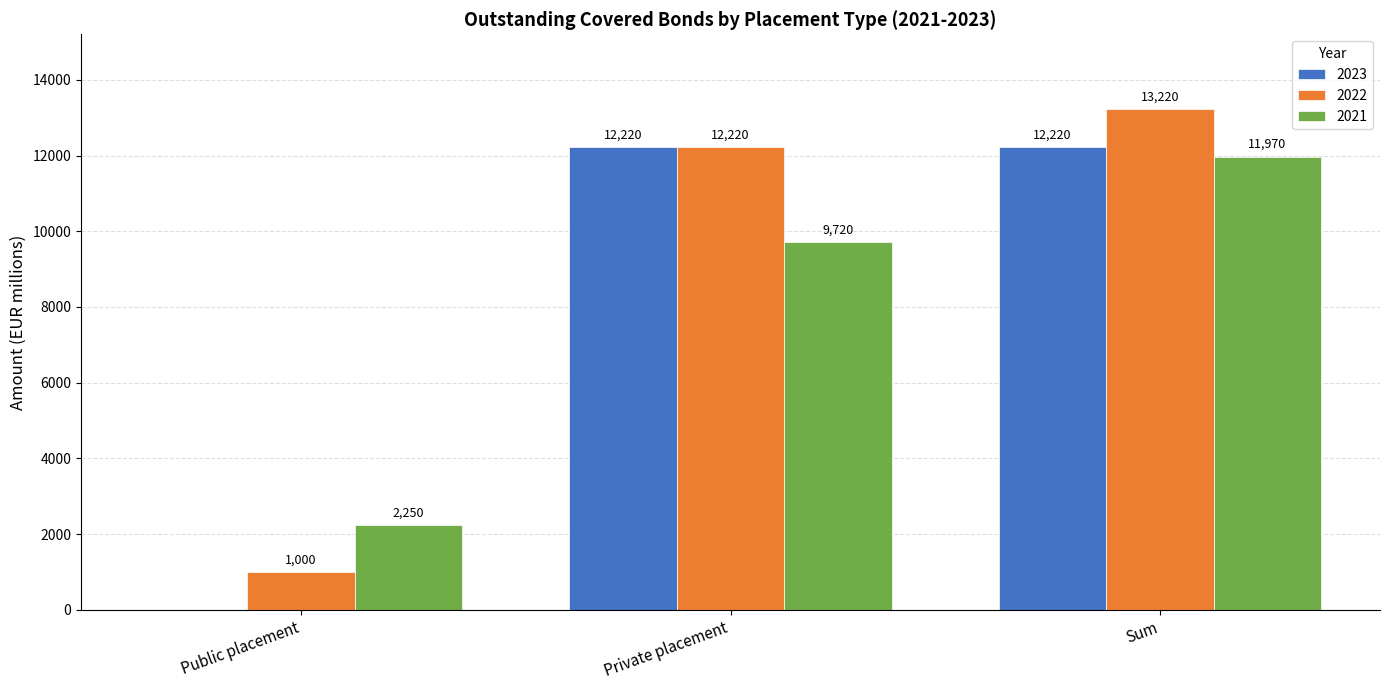

What is the sum of all 2022 values?

26440